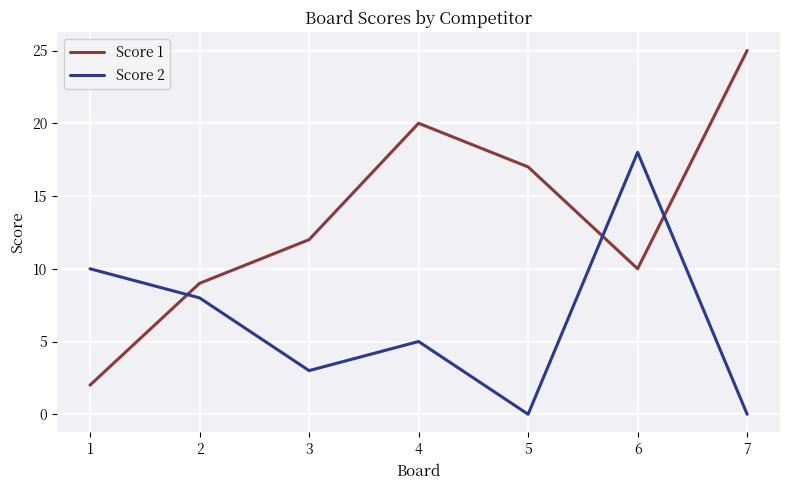

Rank the categories by Score 1 value from highest to lowest.

7, 4, 5, 3, 6, 2, 1